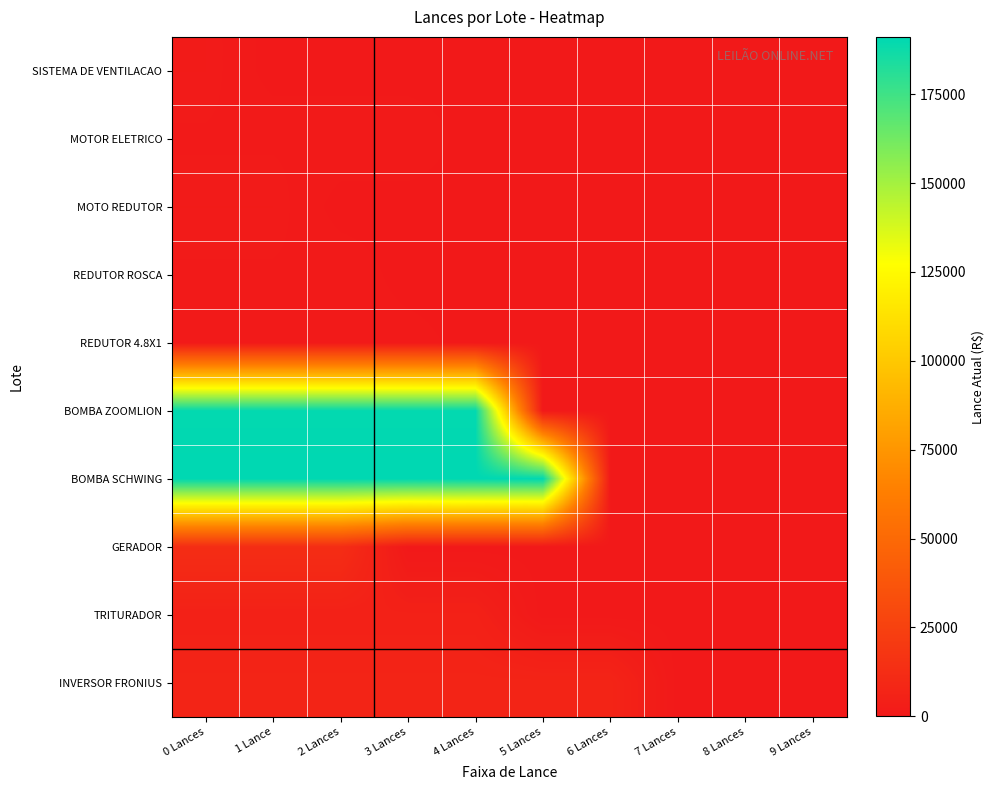

At which category is the sum across all series the highest?

0 Lances